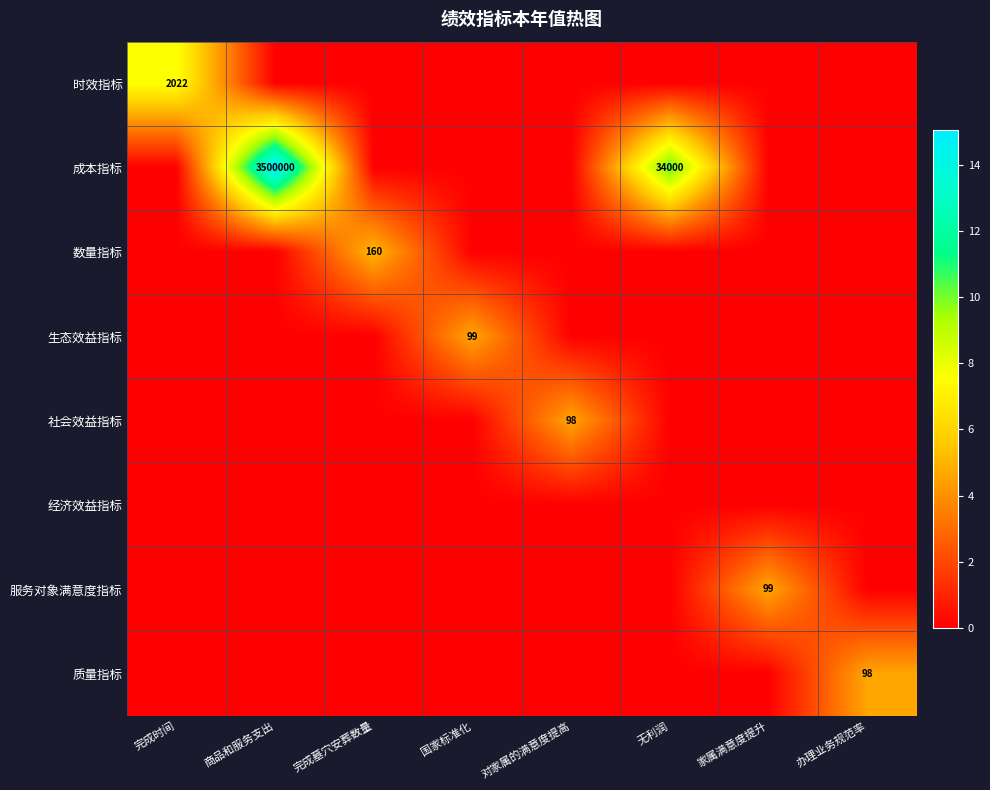

Count the number of data series in this chart.

8